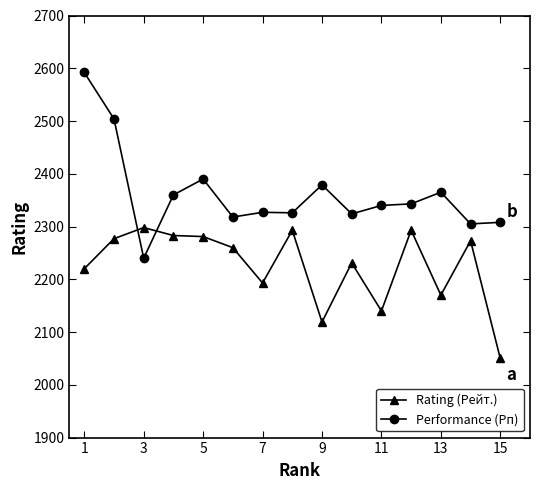

How many lines are shown in the chart?

2